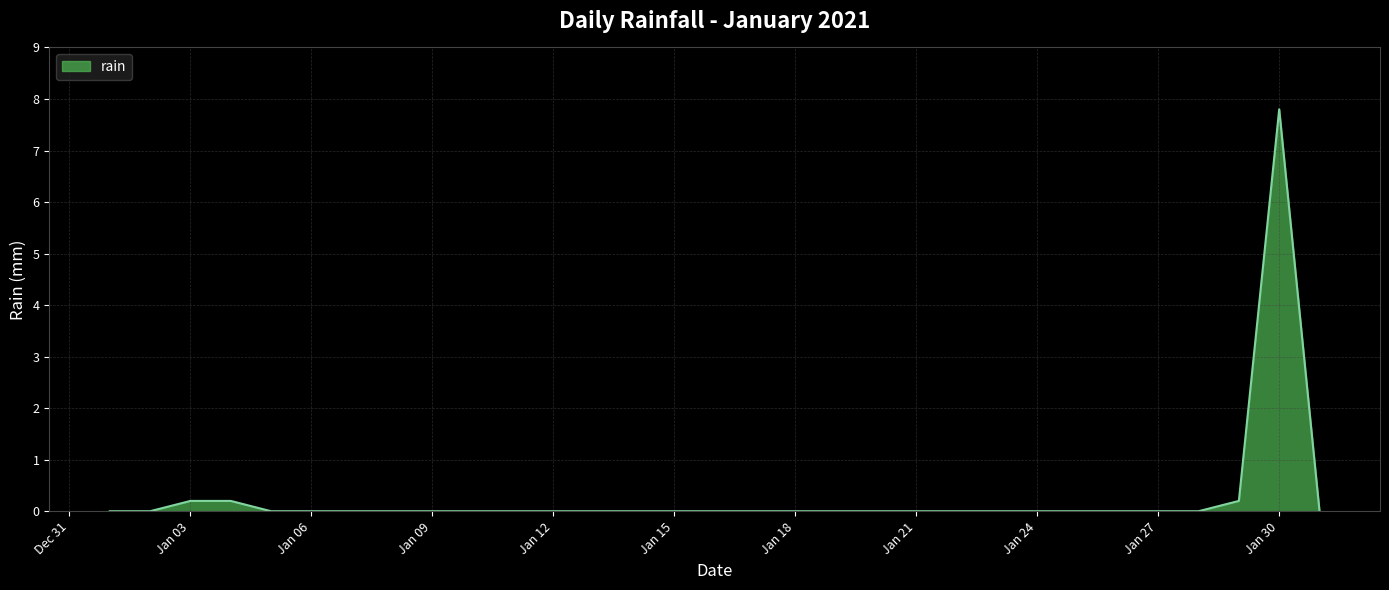

What is the difference between the maximum and minimum values?

7.8